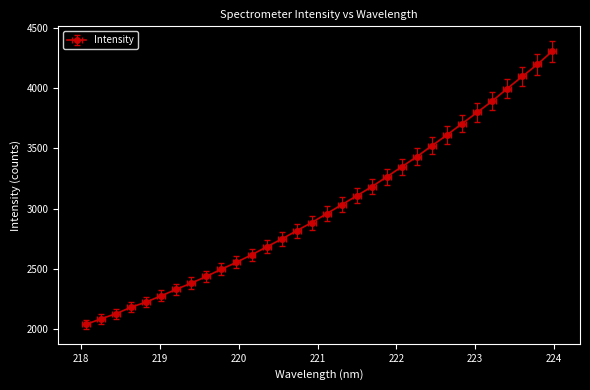

What is the difference between the maximum and minimum values?

2264.7